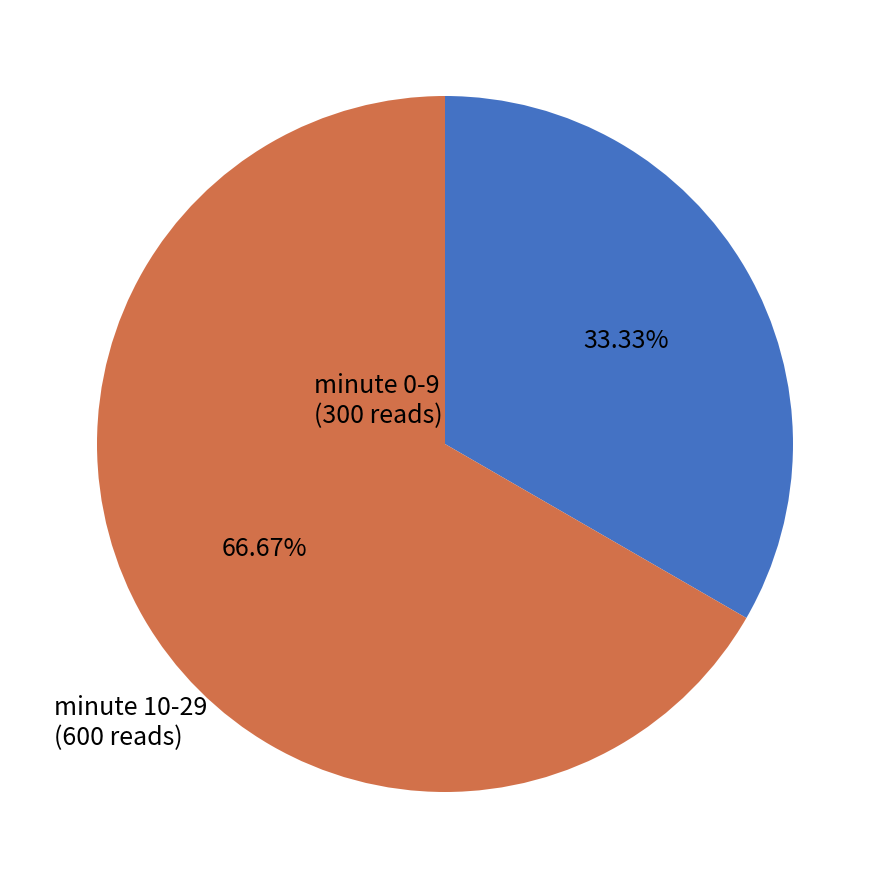

Does any single category account for the majority?

Yes